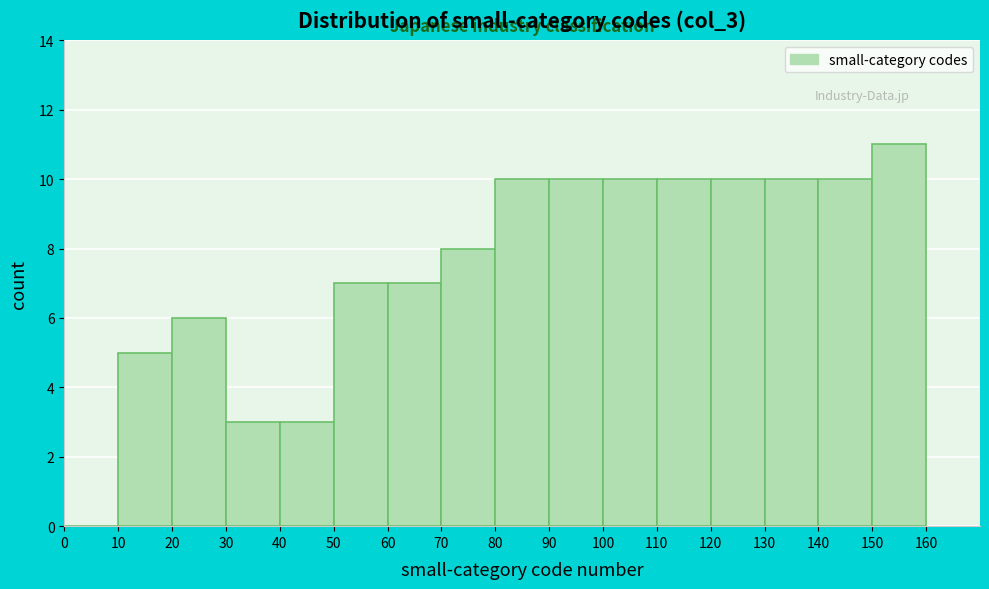

Reading left to right, transcribe this chart: for each bar, give the range it covers on the x-axis and its height. The values are not printed on the chart, so give them approximately, as read against the axis.

0 to 10: 0
10 to 20: 5
20 to 30: 6
30 to 40: 3
40 to 50: 3
50 to 60: 7
60 to 70: 7
70 to 80: 8
80 to 90: 10
90 to 100: 10
100 to 110: 10
110 to 120: 10
120 to 130: 10
130 to 140: 10
140 to 150: 10
150 to 160: 11